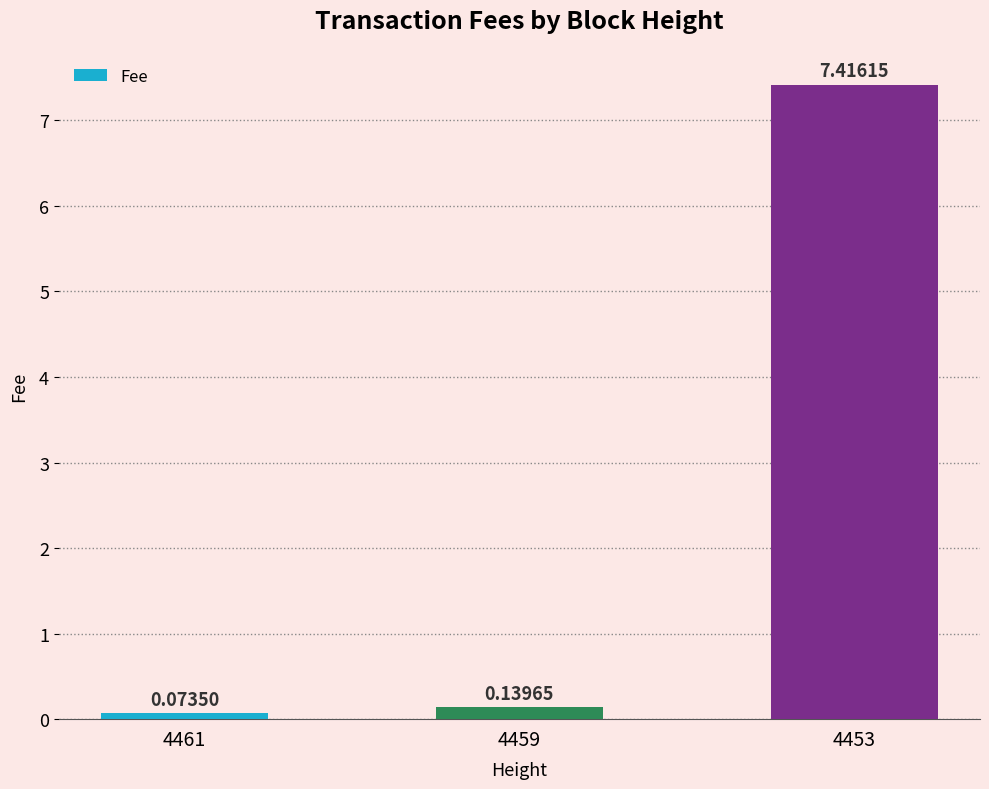

What is the difference between the values at 4453 and 4459?

7.3